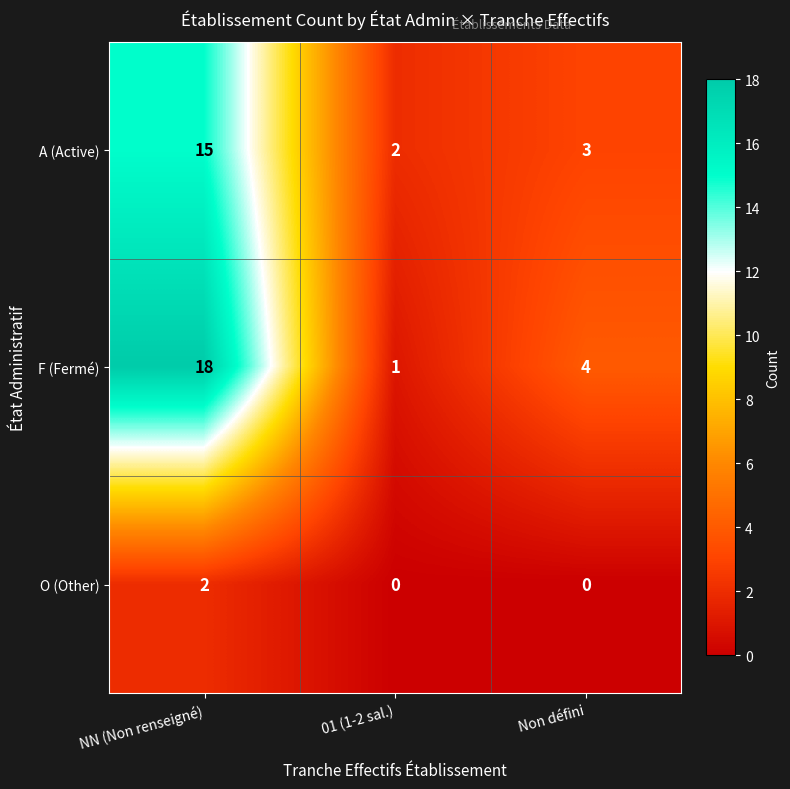

What is the average value of the F (Fermé) series?

8